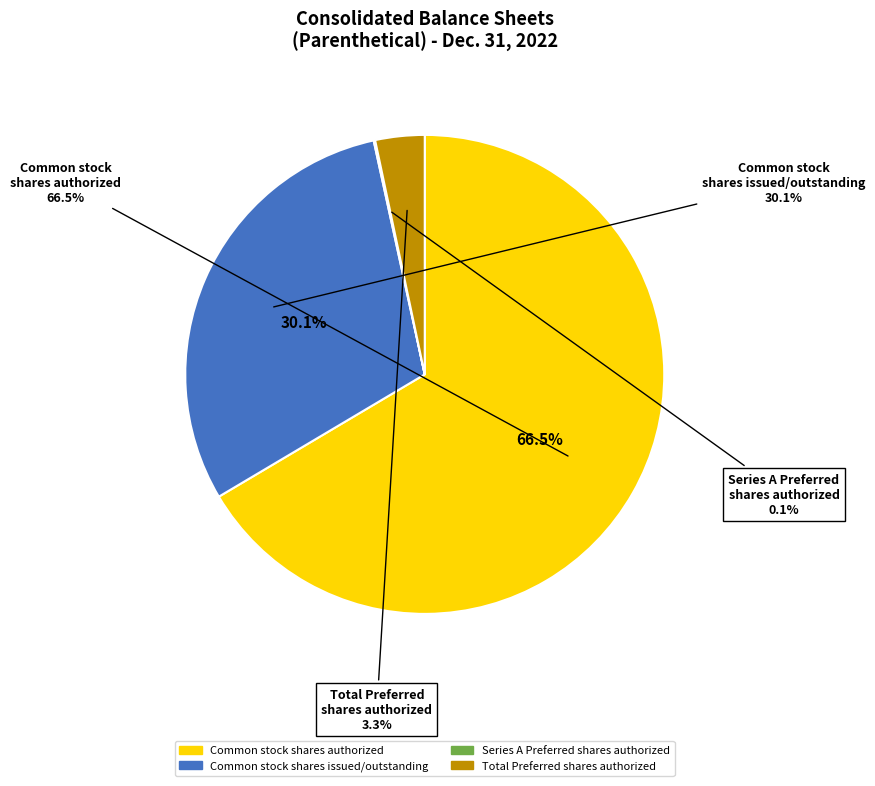

Does Common stock, shares authorized represent more than half of the total?

Yes